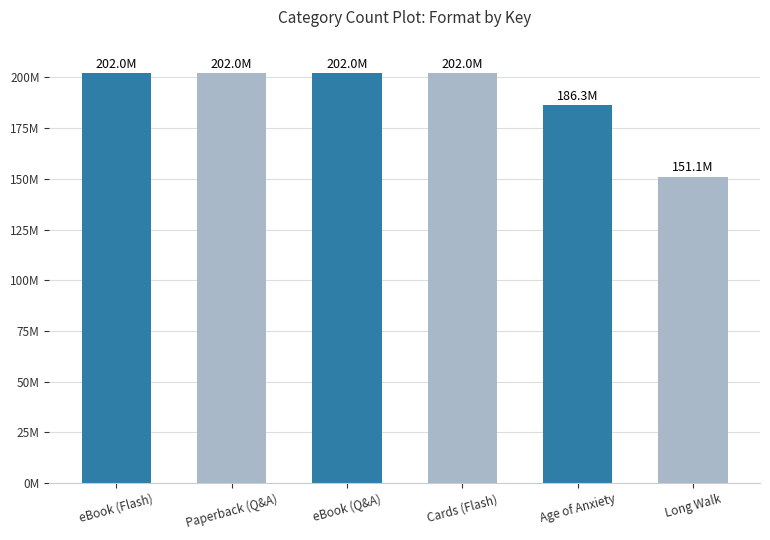

Does the chart contain any negative values?

No